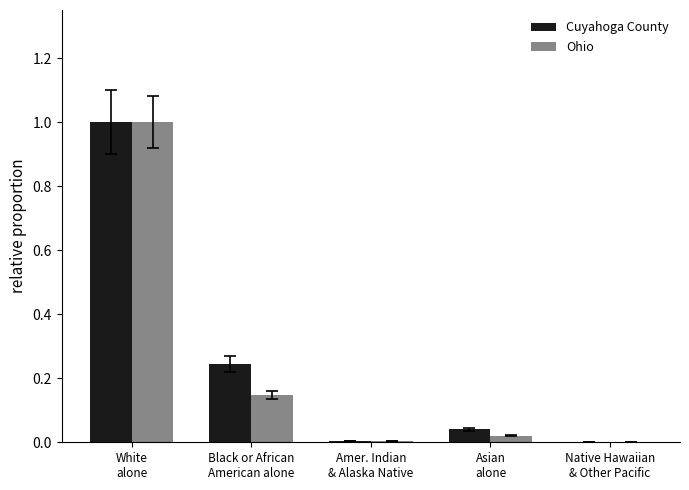

What is the maximum value shown in the chart?

1.0